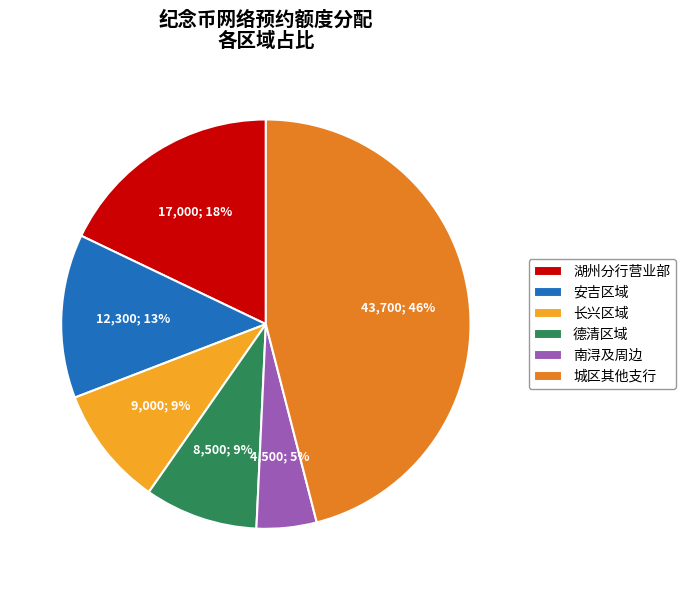

Count the number of slices in the pie.

6